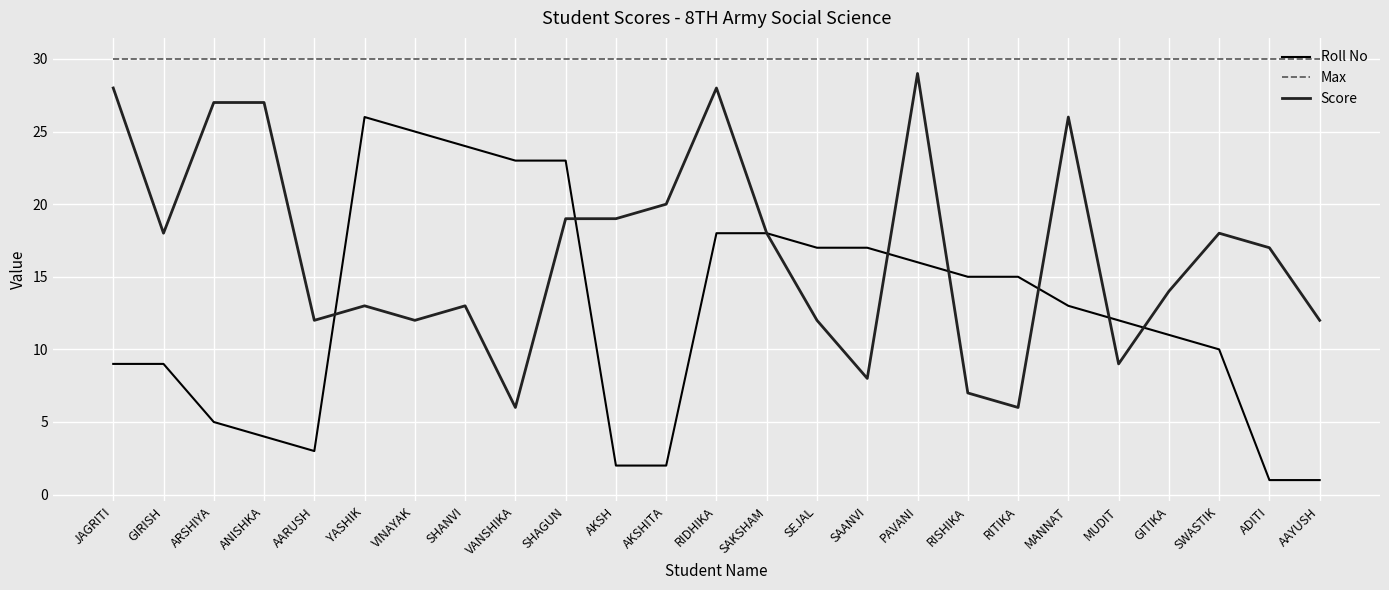

Between ANISHKA and RISHIKA, which series saw the biggest shift?

Score